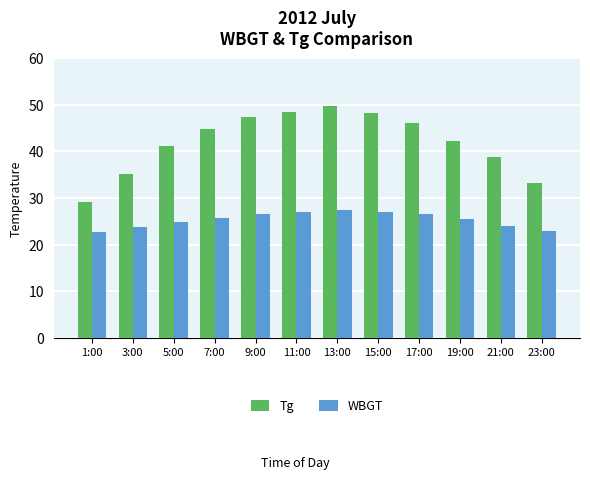

What is the sum of all WBGT values?

304.2